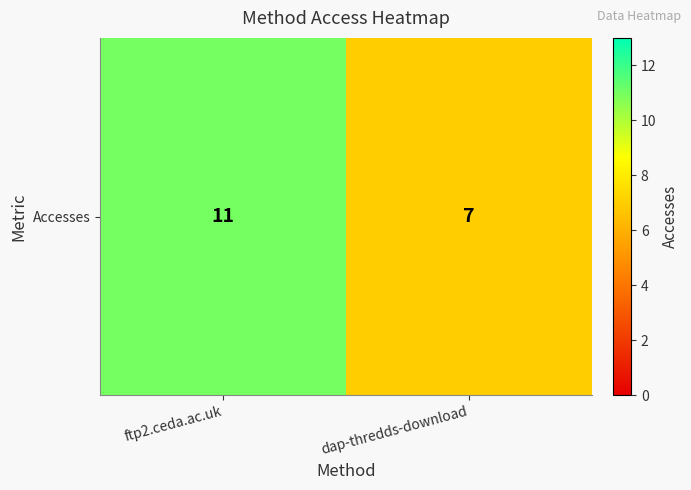

What is the smallest value displayed?

7